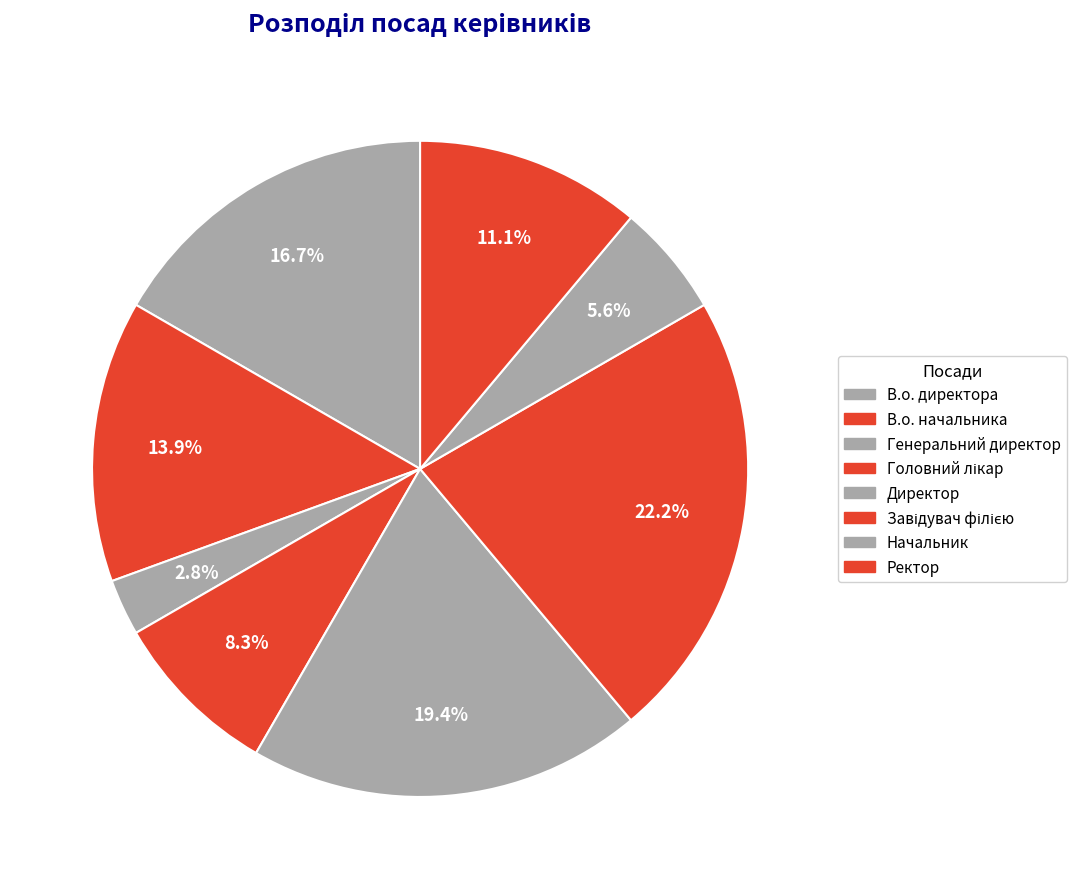

What is the largest slice in the pie chart?

Завідувач філією